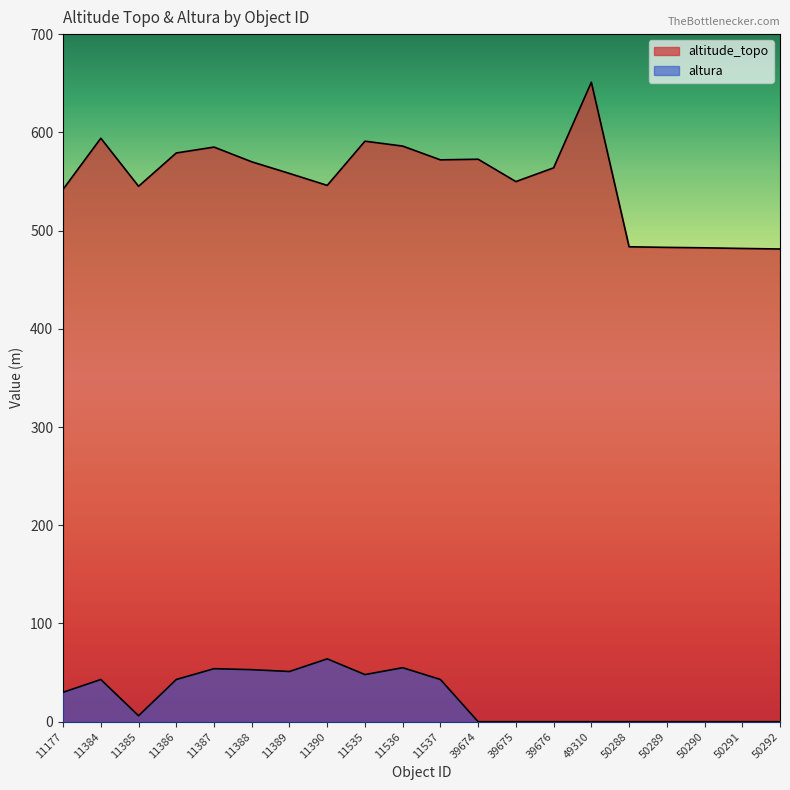

Rank the series by their maximum value, from highest to lowest.

altitude_topo, altura